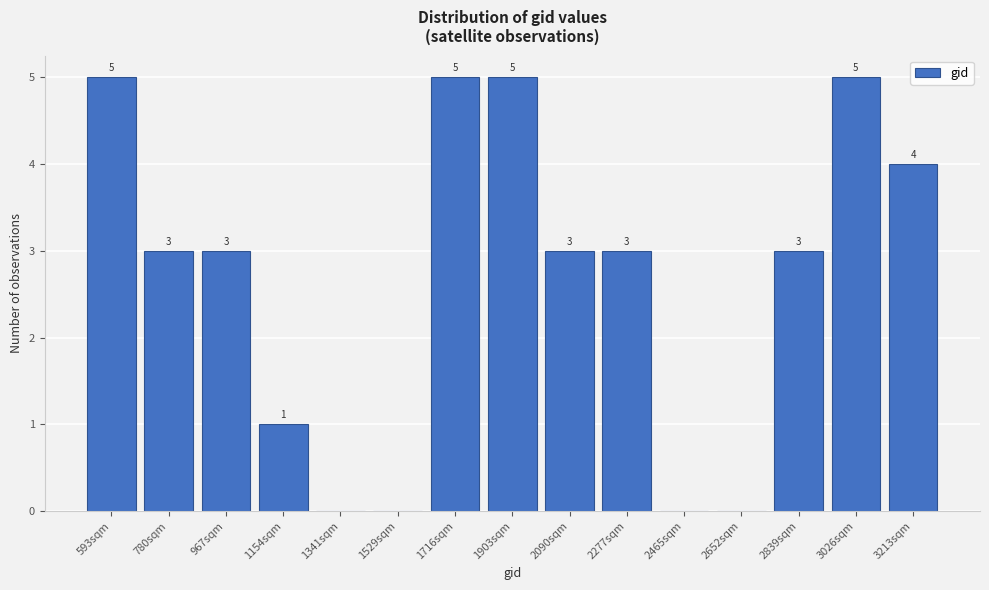

Reading left to right, list all the values displayed in this chart.

593sqm=5	780sqm=3	967sqm=3	1154sqm=1	1341sqm=0	1529sqm=0	1716sqm=5	1903sqm=5	2090sqm=3	2277sqm=3	2465sqm=0	2652sqm=0	2839sqm=3	3026sqm=5	3213sqm=4